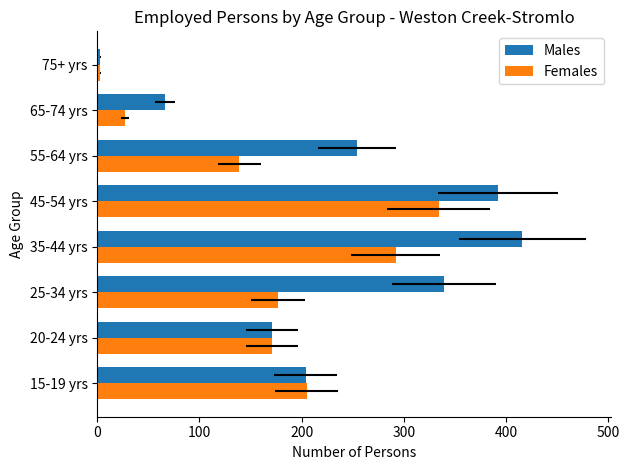

Which series has the widest spread of values?

Males